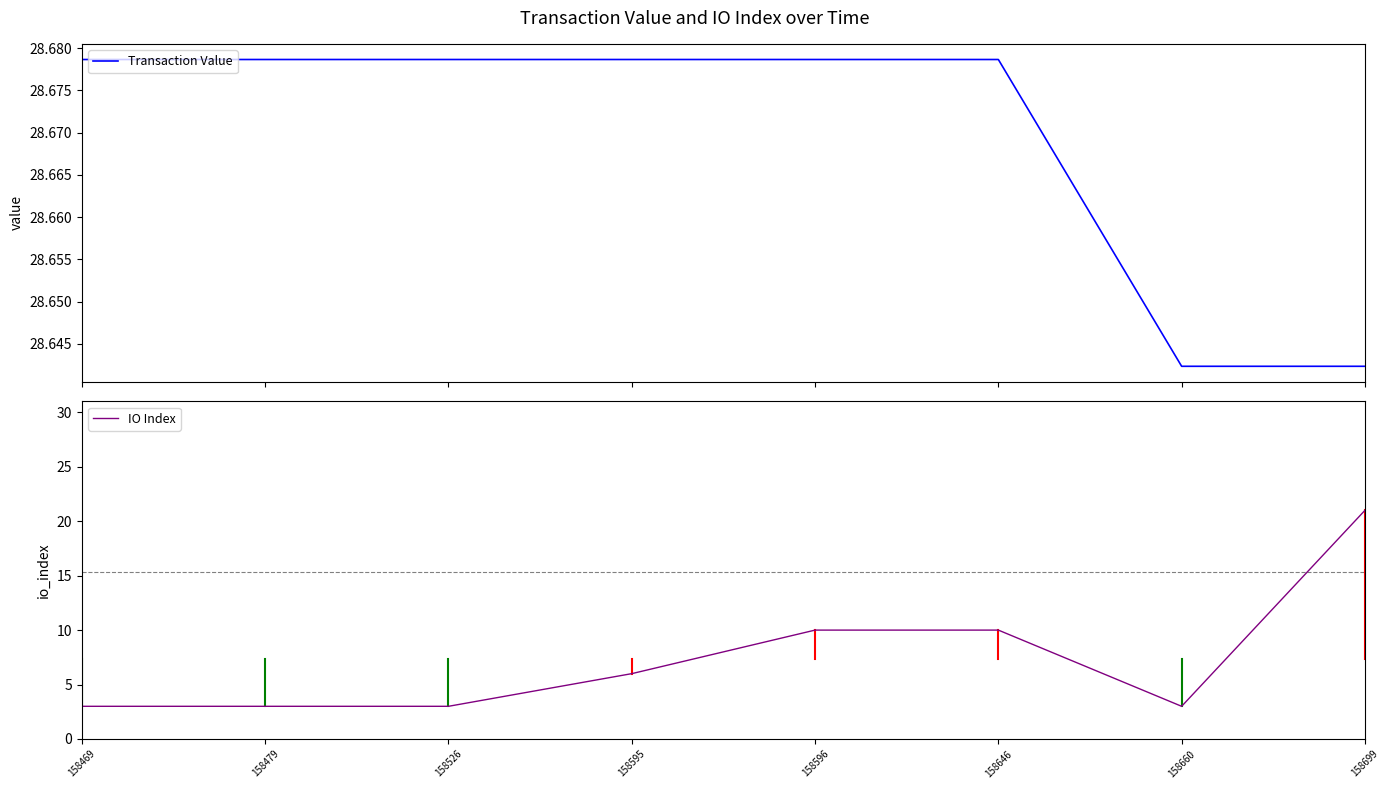

At which label is IO Index closest to 12?

158596